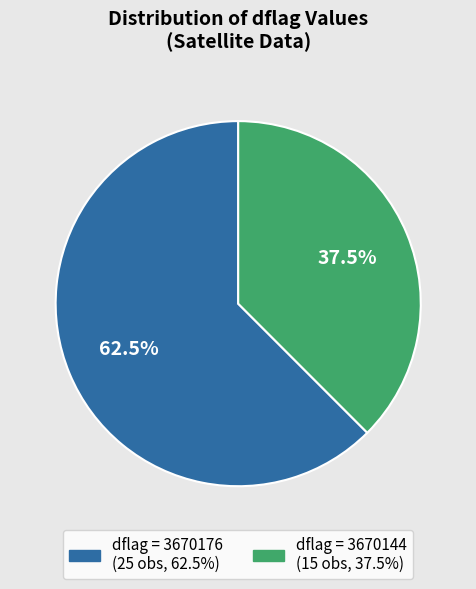

Does any single category account for the majority?

Yes